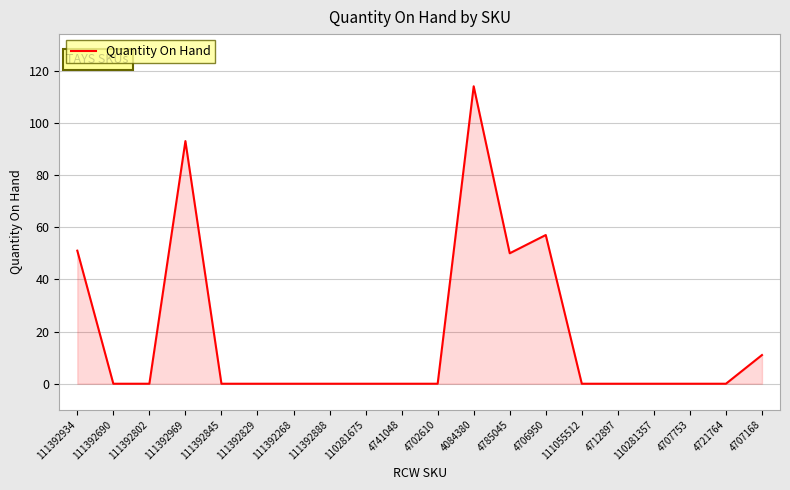

Reading left to right, list all the values displayed in this chart.

51	0	0	93	0	0	0	0	0	0	0	114	50	57	0	0	0	0	0	11